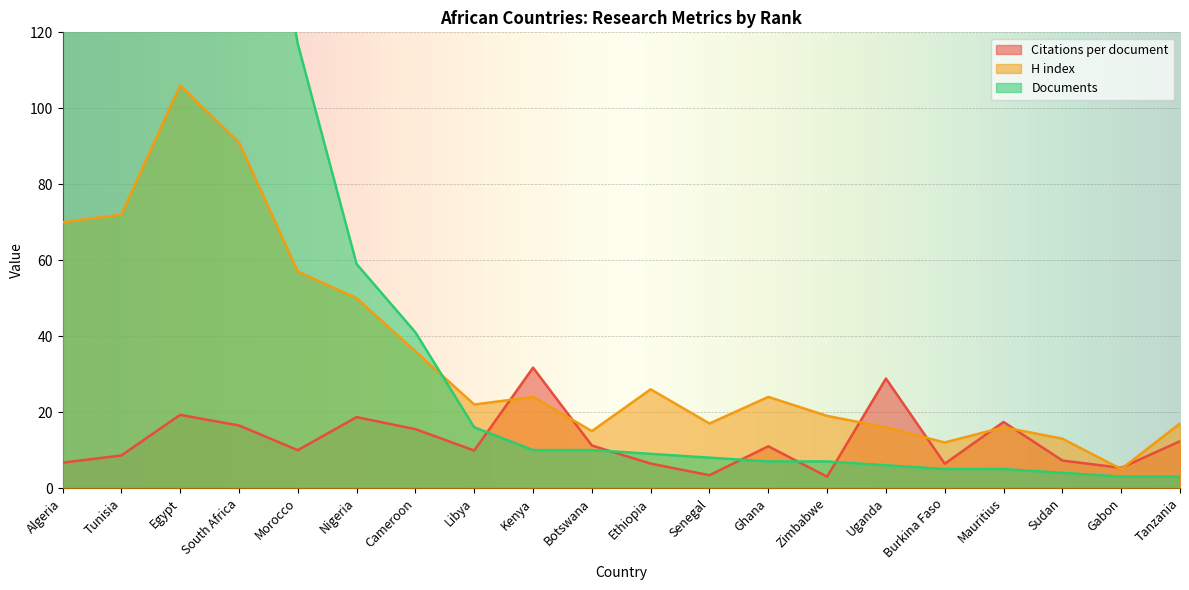

What is the maximum value shown in the chart?

436.0